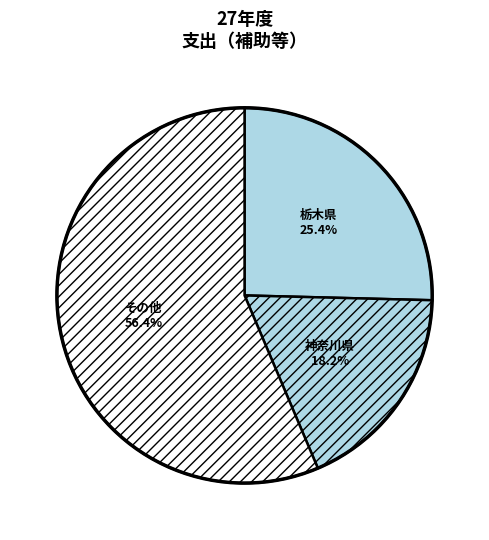

What is the smallest slice in the pie chart?

神奈川県